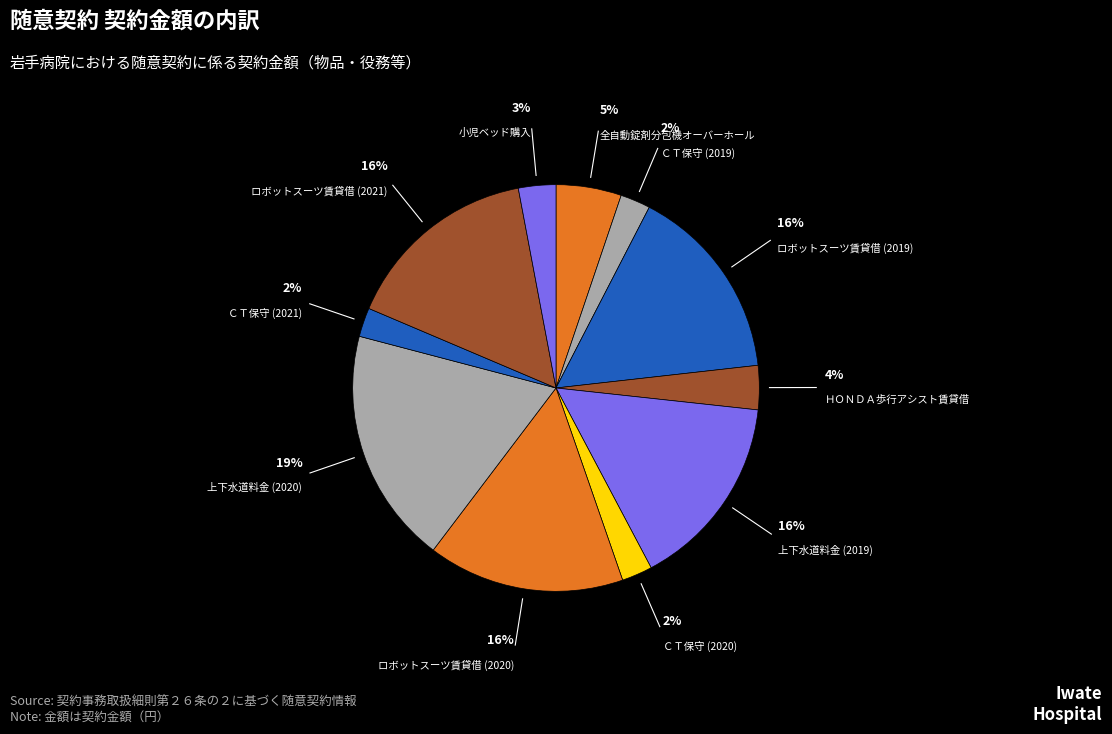

How many slices are in this pie chart?

11